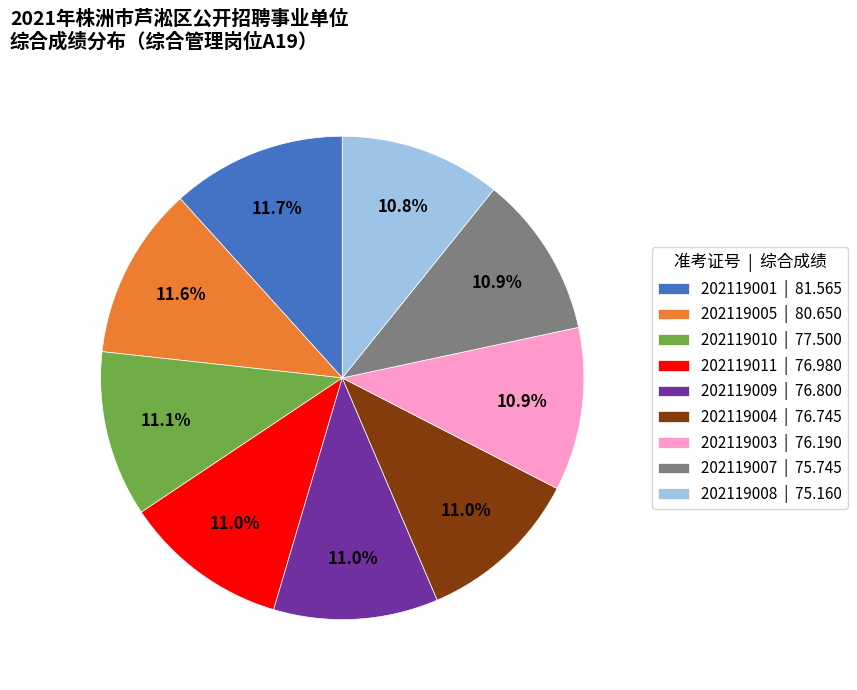

To the nearest percent, what is the average slice percentage?

11%